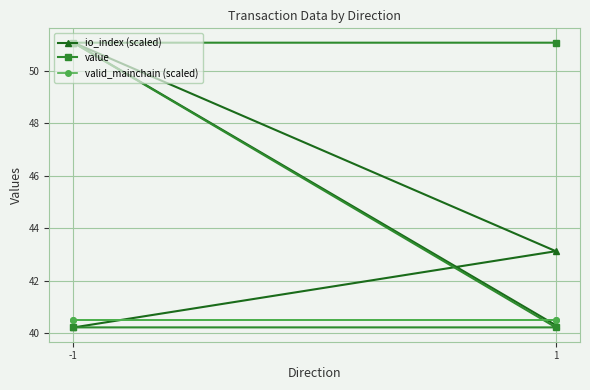

How many intersections are there between value and io_index (scaled)?

2